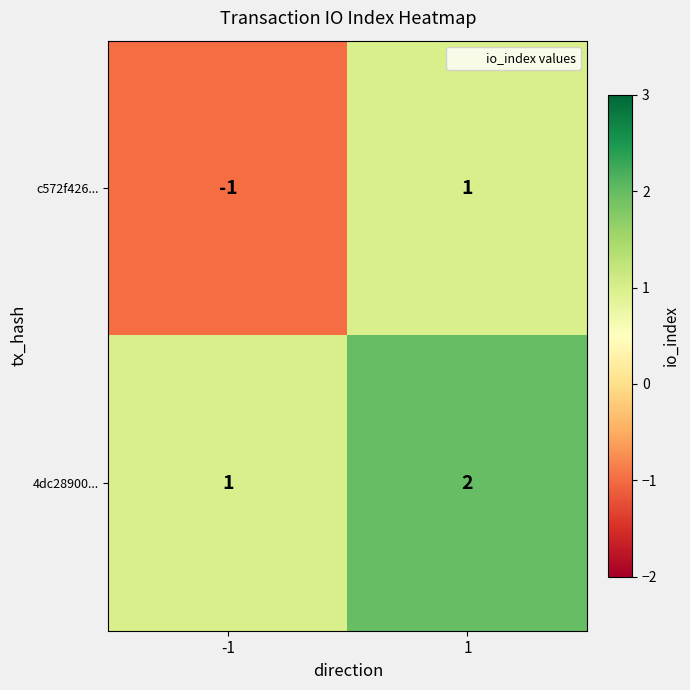

At how many categories does at least one series exceed 0?

2